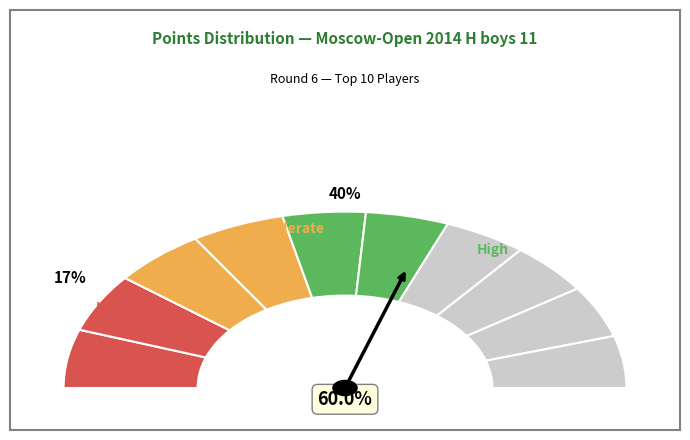

How many slices are in this pie chart?

10